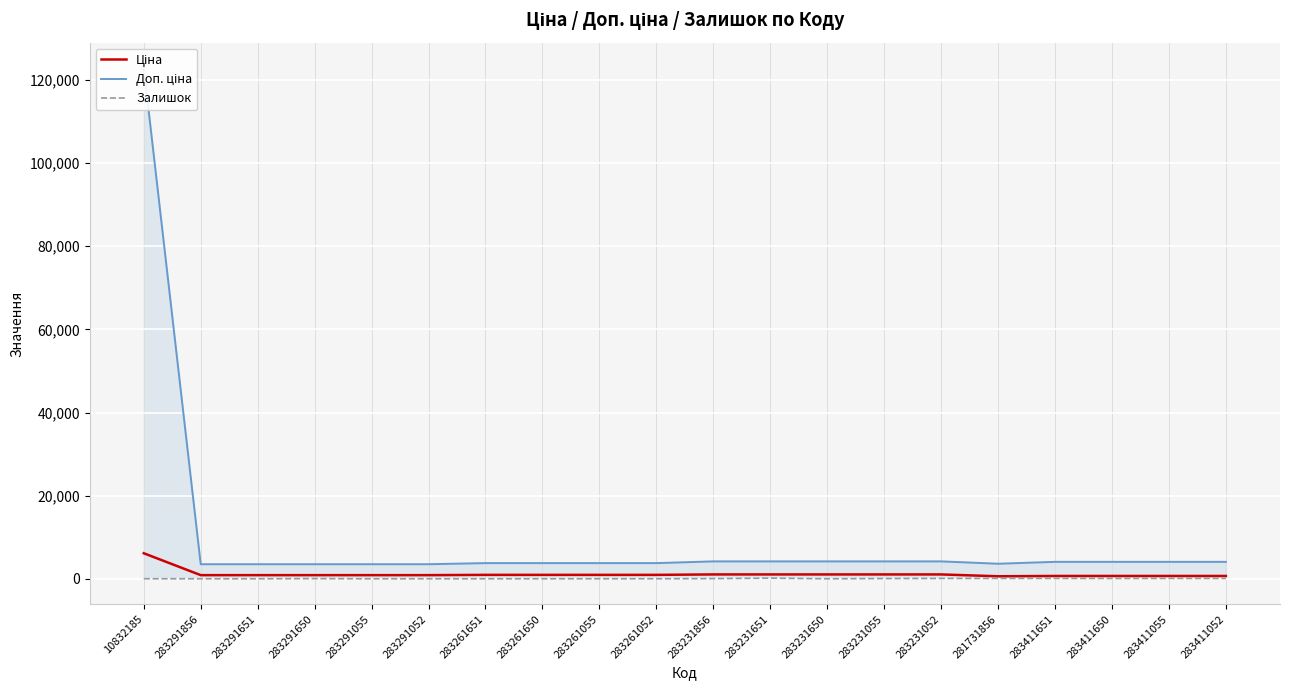

What are all the series names shown in the legend?

Ціна, Доп. ціна, Залишок